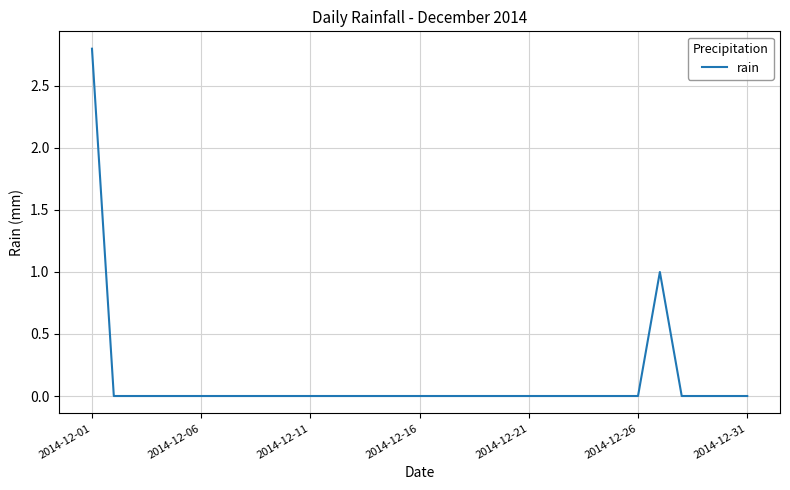

What is the maximum value shown in the chart?

2.8